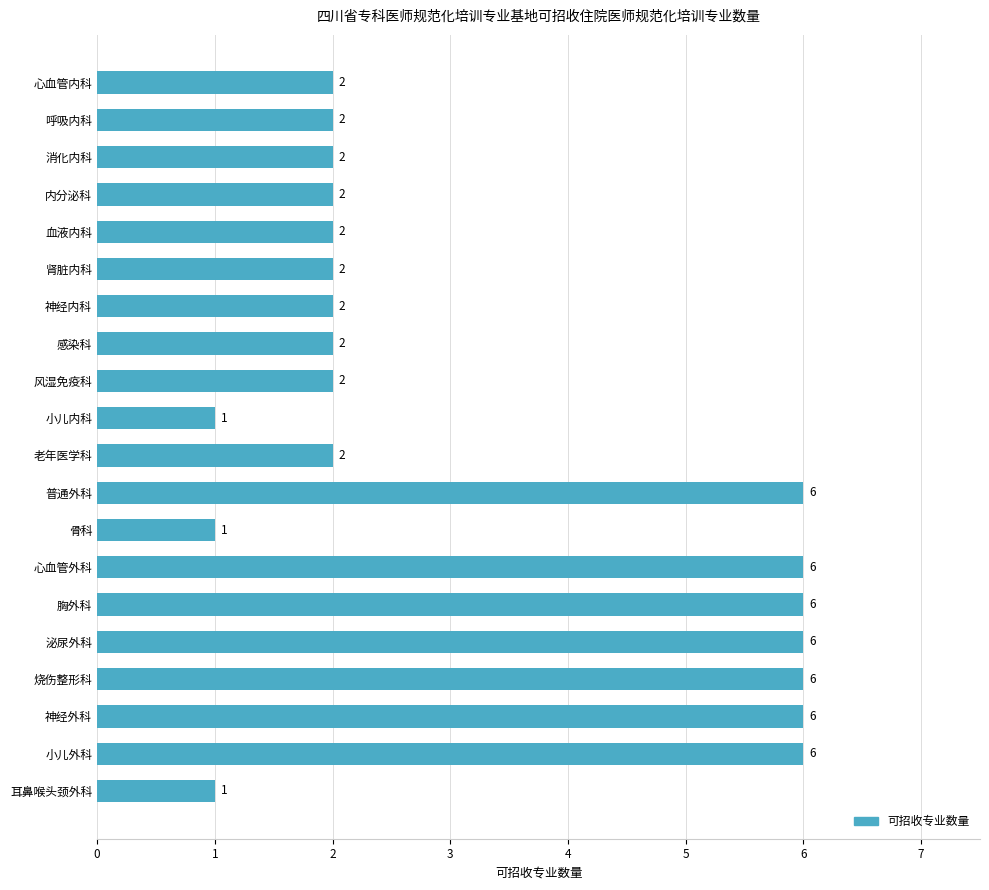

The chart shows a value of 3 at 肾脏内科. True or false?

False